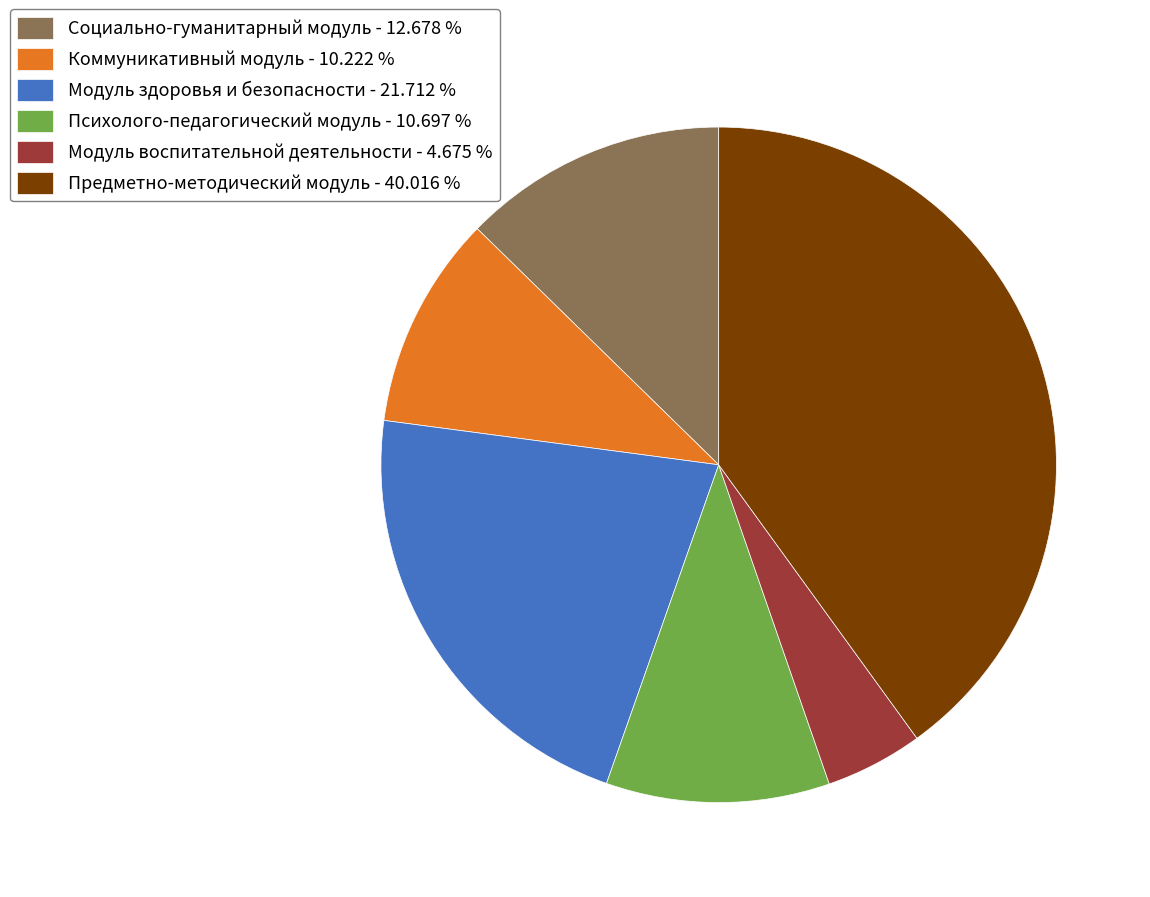

What is the smallest slice in the pie chart?

Модуль воспитательной деятельности